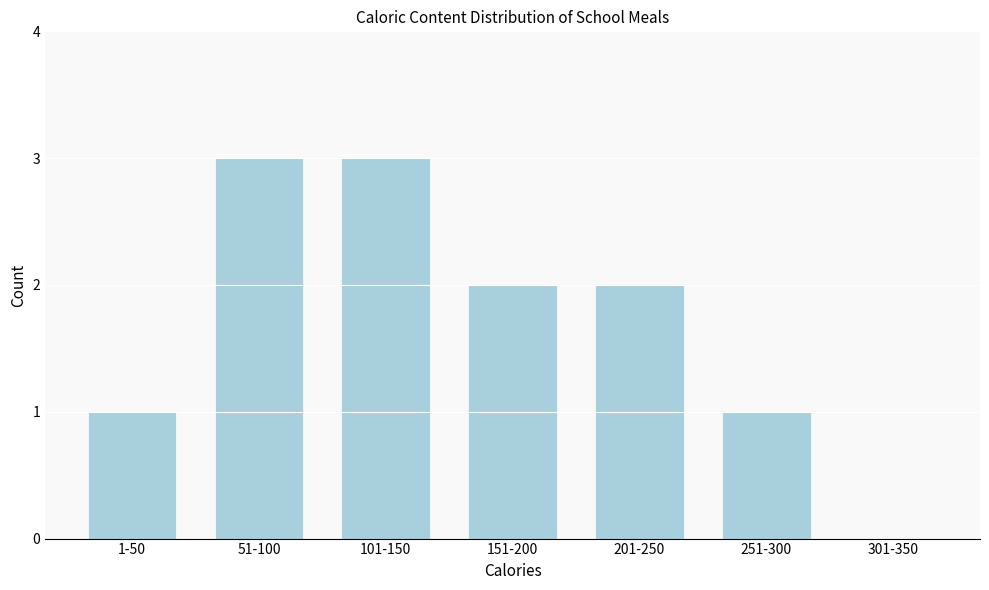

Reading left to right, what are all the values shown in this chart?

1-50=1	51-100=3	101-150=3	151-200=2	201-250=2	251-300=1	301-350=0